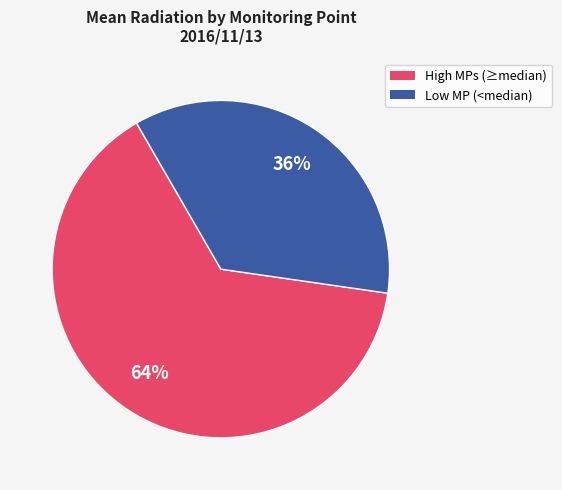

To the nearest percent, what is the average slice percentage?

50%